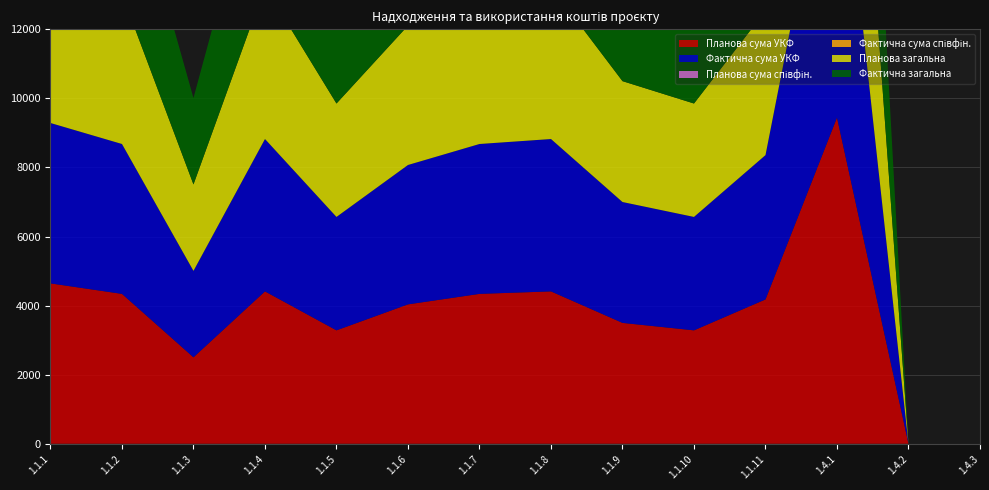

Reading left to right, extract all data points from this chart.

Планова сума УКФ: 1.1.1=4644.0	1.1.2=4340.0	1.1.3=2503.0	1.1.4=4412.0	1.1.5=3284.0	1.1.6=4036.0	1.1.7=4340.0	1.1.8=4412.0	1.1.9=3500.0	1.1.10=3284.0	1.1.11=4179.0	1.4.1=9445.5	1.4.2=0.0	1.4.3=0.0
Фактична сума УКФ: 1.1.1=4644.0	1.1.2=4340.0	1.1.3=2503.0	1.1.4=4412.0	1.1.5=3284.0	1.1.6=4036.0	1.1.7=4340.0	1.1.8=4412.0	1.1.9=3500.0	1.1.10=3284.0	1.1.11=4179.0	1.4.1=9445.5	1.4.2=0.0	1.4.3=0.0
Планова сума співфін.: 1.1.1=0.0	1.1.2=0.0	1.1.3=0.0	1.1.4=0.0	1.1.5=0.0	1.1.6=0.0	1.1.7=0.0	1.1.8=0.0	1.1.9=0.0	1.1.10=0.0	1.1.11=0.0	1.4.1=0.0	1.4.2=0.0	1.4.3=0.0
Фактична сума співфін.: 1.1.1=0.0	1.1.2=0.0	1.1.3=0.0	1.1.4=0.0	1.1.5=0.0	1.1.6=0.0	1.1.7=0.0	1.1.8=0.0	1.1.9=0.0	1.1.10=0.0	1.1.11=0.0	1.4.1=0.0	1.4.2=0.0	1.4.3=0.0
Планова загальна: 1.1.1=4644.0	1.1.2=4340.0	1.1.3=2503.0	1.1.4=4412.0	1.1.5=3284.0	1.1.6=4036.0	1.1.7=4340.0	1.1.8=4412.0	1.1.9=3500.0	1.1.10=3284.0	1.1.11=4179.0	1.4.1=9445.5	1.4.2=0.0	1.4.3=0.0
Фактична загальна: 1.1.1=4644.0	1.1.2=4340.0	1.1.3=2503.0	1.1.4=4412.0	1.1.5=3284.0	1.1.6=4036.0	1.1.7=4340.0	1.1.8=4412.0	1.1.9=3500.0	1.1.10=3284.0	1.1.11=4179.0	1.4.1=9445.5	1.4.2=0.0	1.4.3=0.0